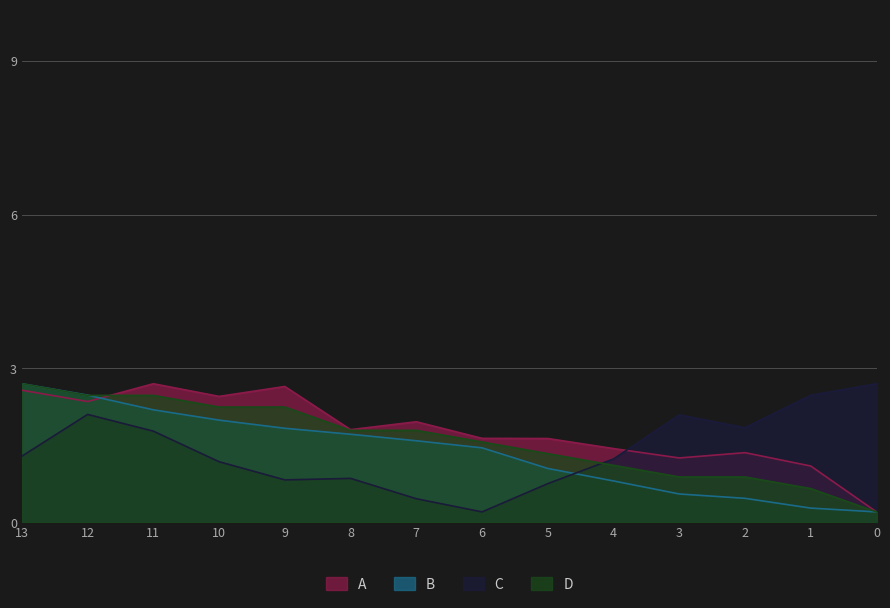

Is it true that A equals 2.4 at 8?

False